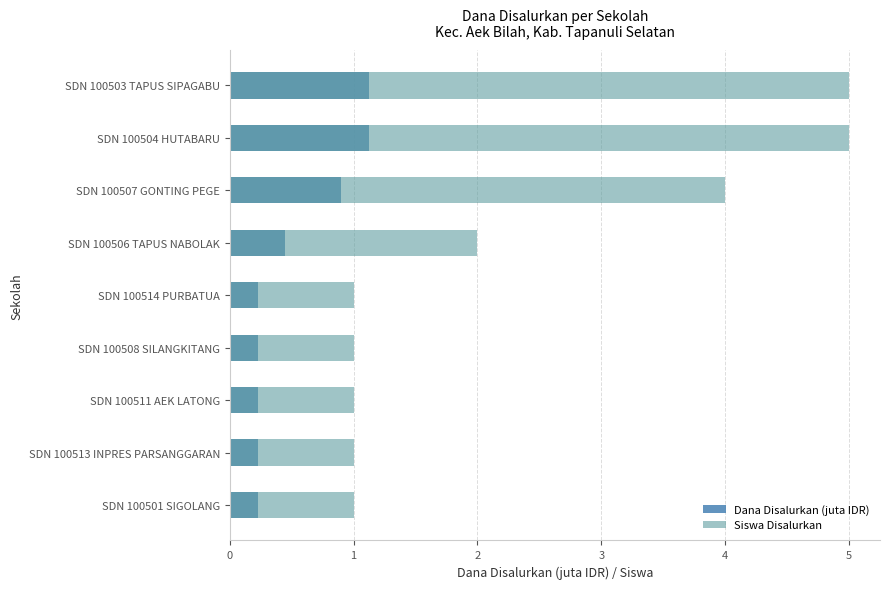

Rank the categories by Dana Disalurkan (juta IDR) value from lowest to highest.

SDN 100501 SIGOLANG, SDN 100513 INPRES PARSANGGARAN, SDN 100511 AEK LATONG, SDN 100508 SILANGKITANG, SDN 100514 PURBATUA, SDN 100506 TAPUS NABOLAK, SDN 100507 GONTING PEGE, SDN 100504 HUTABARU, SDN 100503 TAPUS SIPAGABU